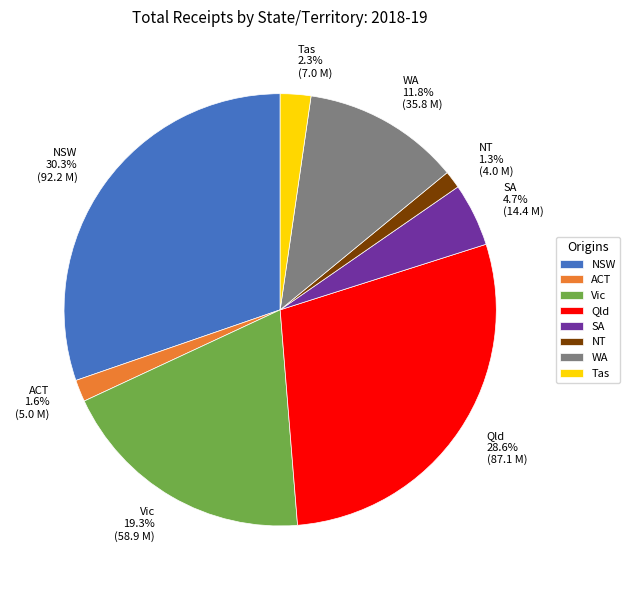

Which has a higher value, Tas or WA?

WA